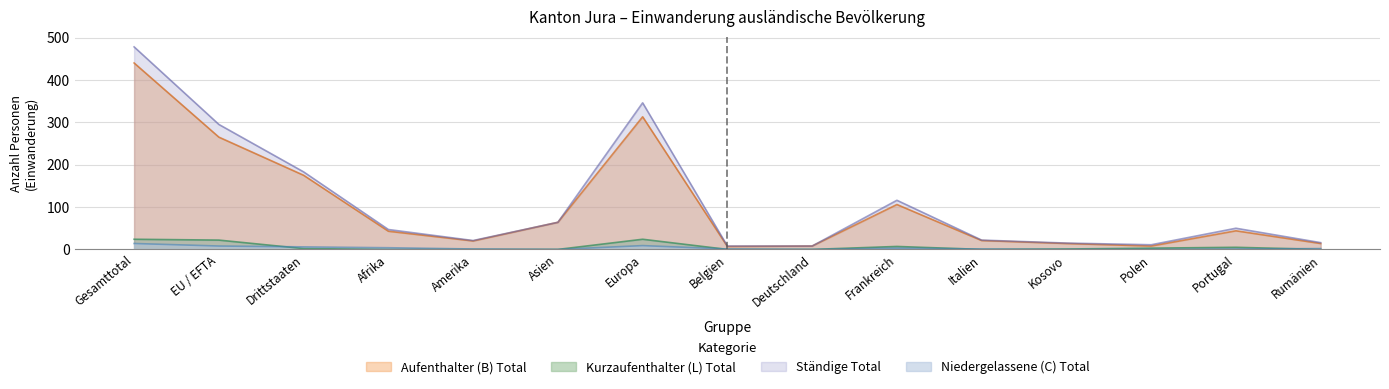

True or false: Ständige Total has a value of 8 at Belgien.

True